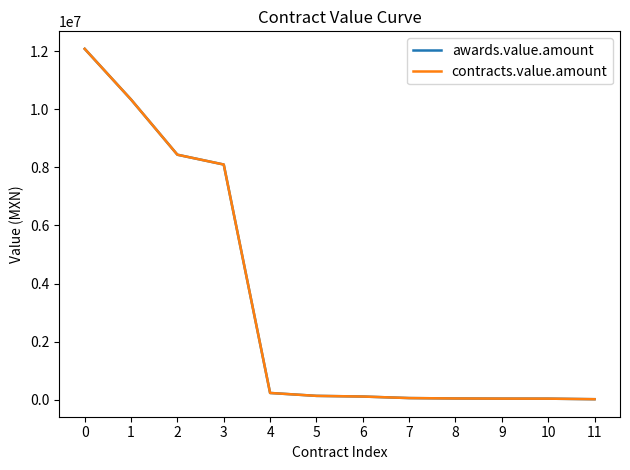

Is this an area chart (filled region under the line)?

No